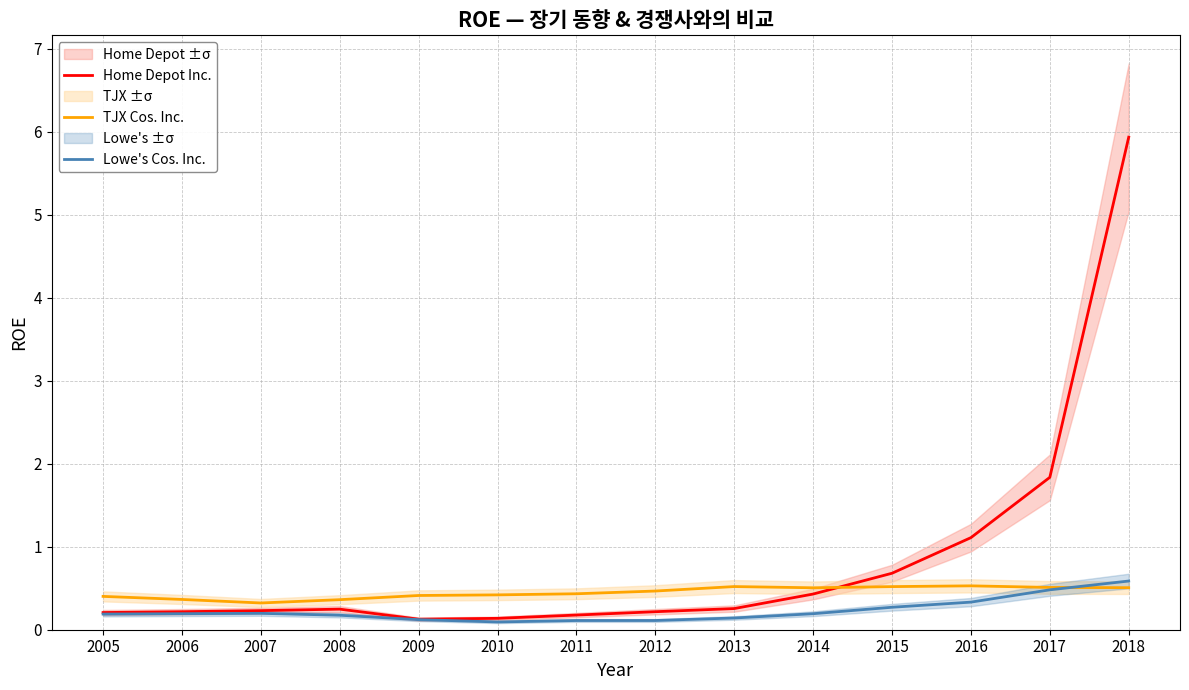

Where is the first local maximum for Home Depot Inc.?

2008